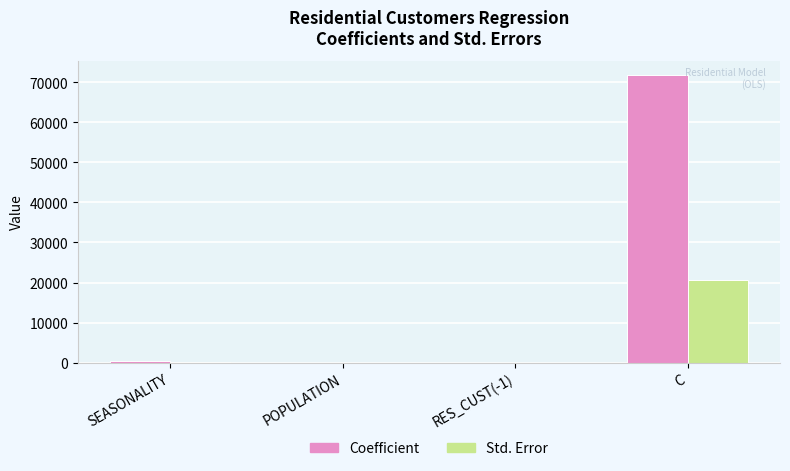

Which series changed the most between POPULATION and C?

Coefficient